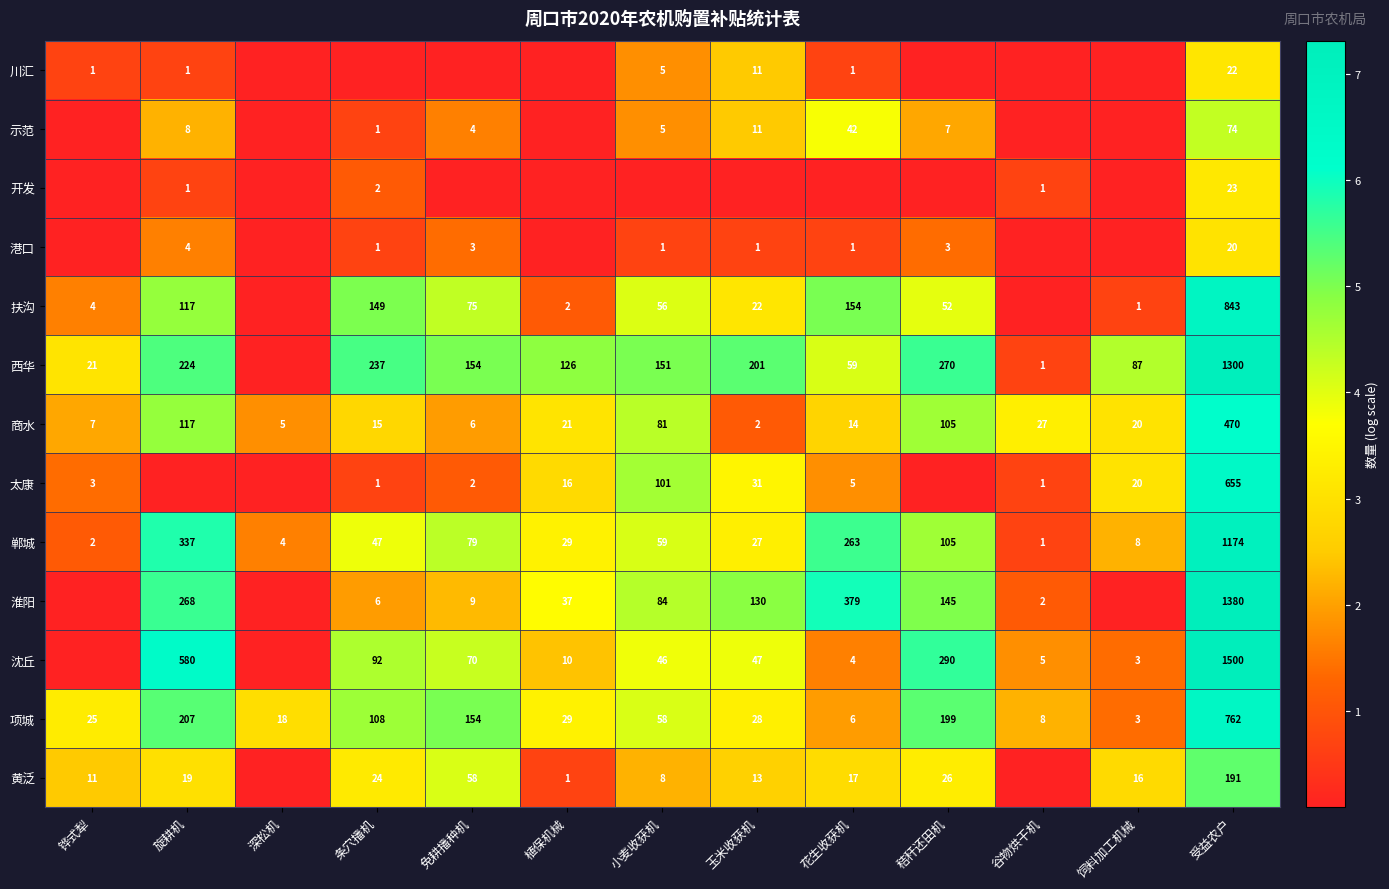

The value of 太康 at 受益农户 is 3.2. True or false?

False